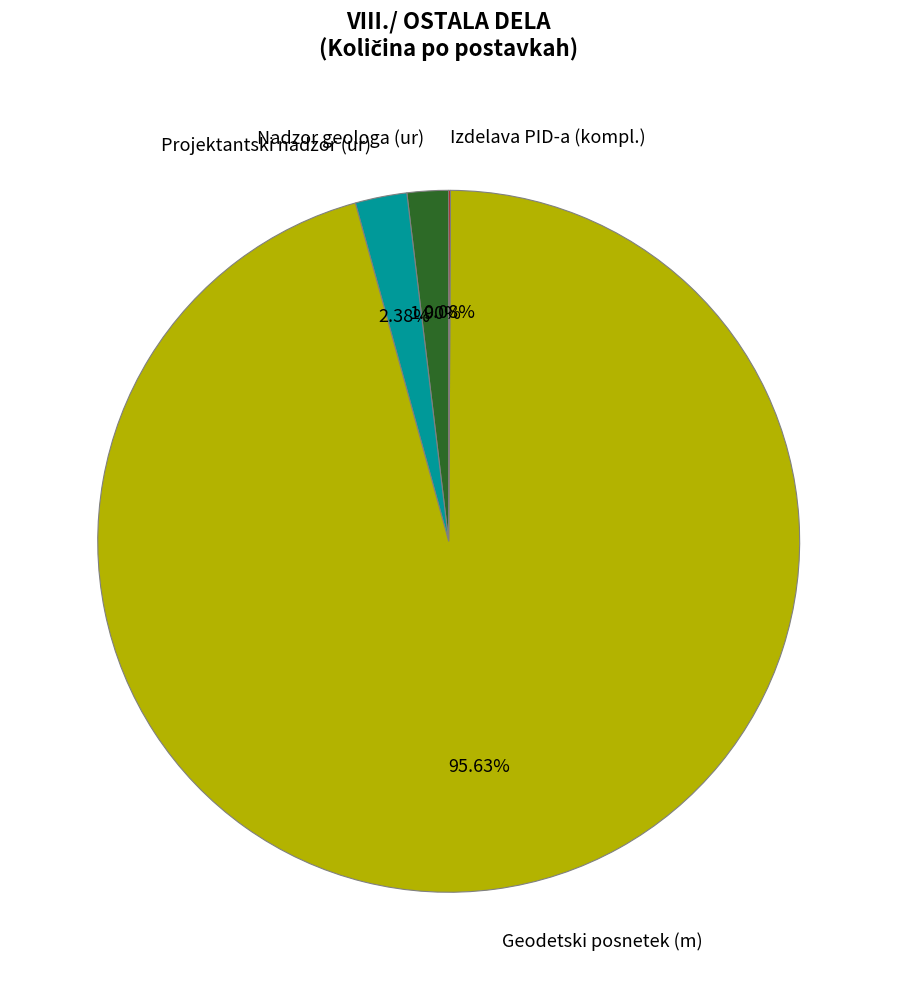

What is the ratio of the value at Geodetski posnetek (m) to the value at Projektantski nadzor (ur)?

40.2